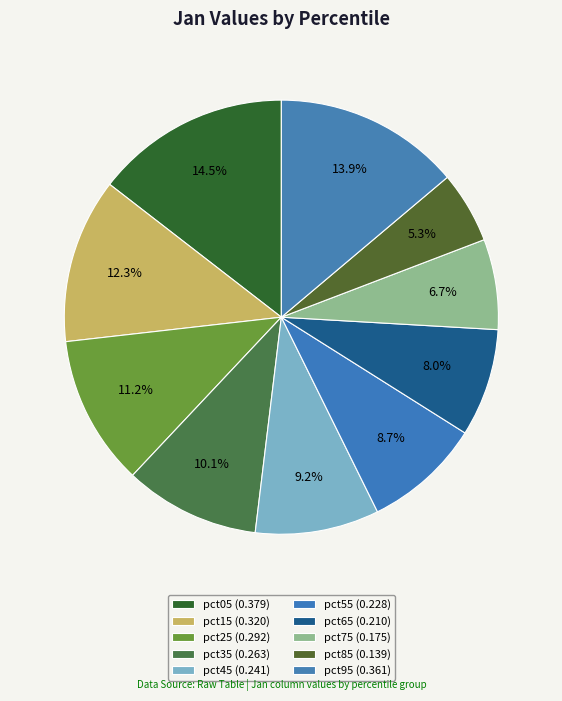

What is the change in value from pct15 to pct55?

-0.1